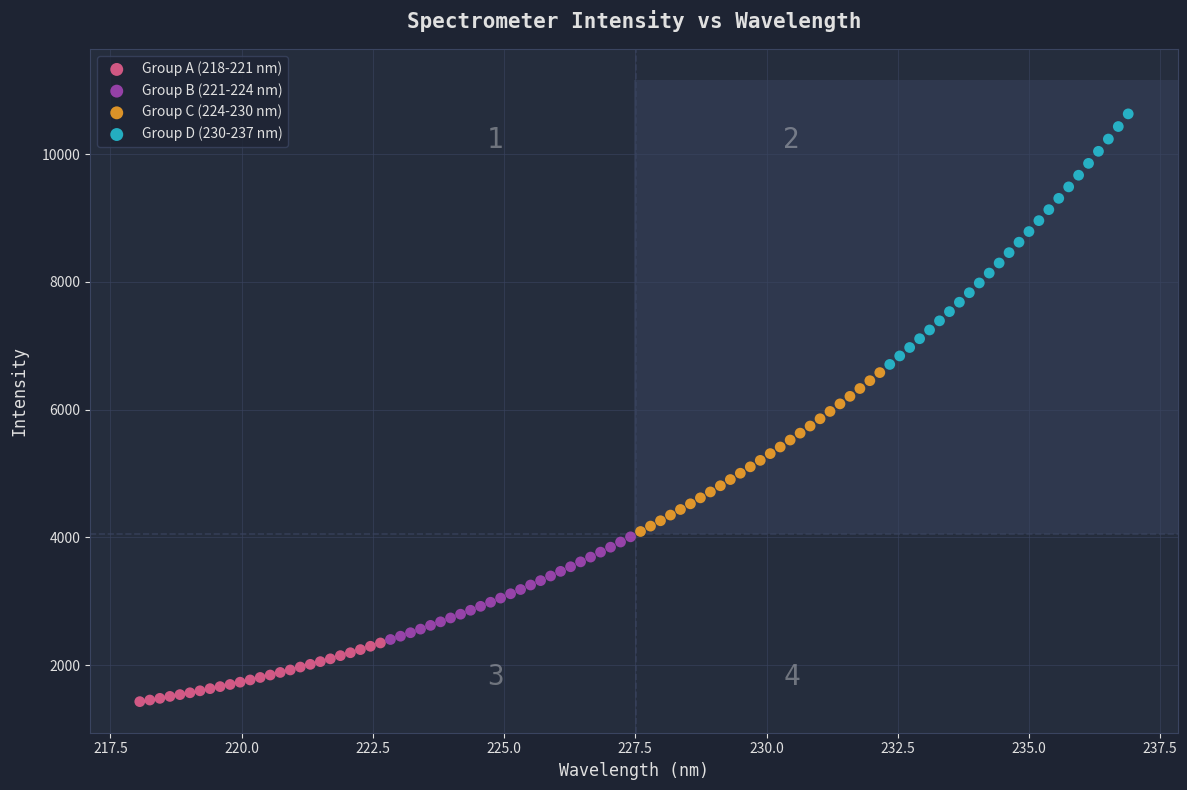

Which series contains the lowest Y value?

Group A (218-221 nm)